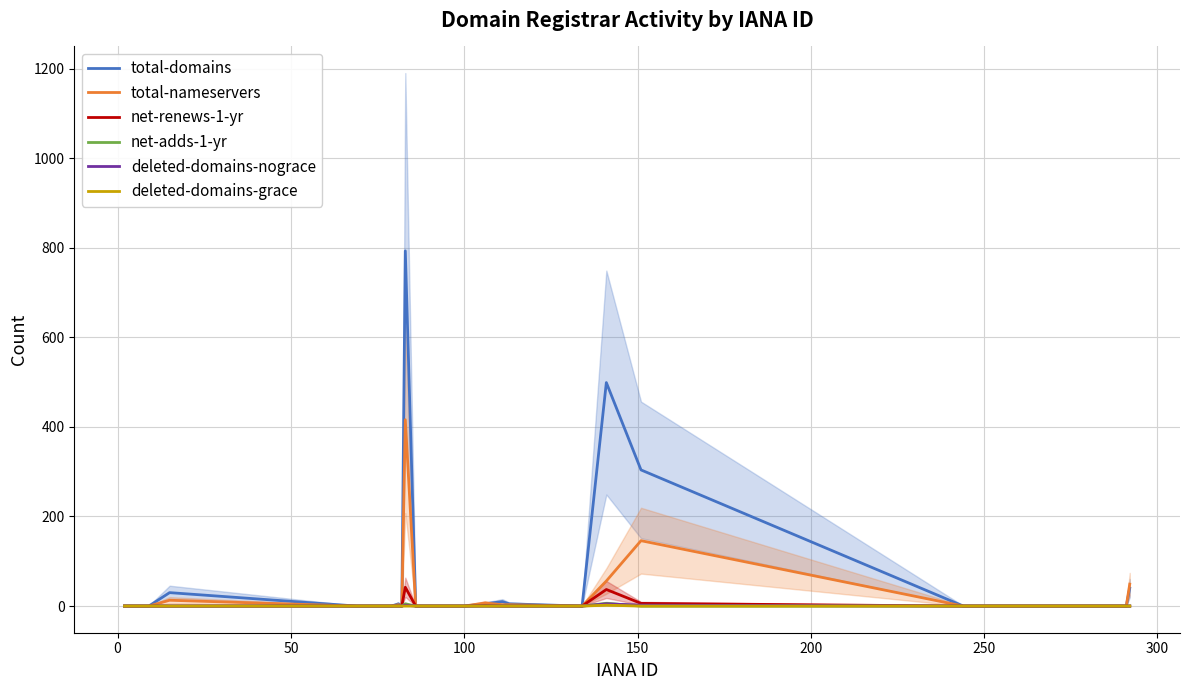

Reading left to right, transcribe all the data shown in this chart.

total-domains: 0	0	30	0	0	0	5	0	793	0	0	5	10	5	0	499	304	0	0	40
total-nameservers: 0	0	13	0	0	0	3	0	416	0	0	7	3	3	0	56	146	0	0	49
net-renews-1-yr: 0	0	0	0	0	0	0	0	42	0	0	1	0	0	0	37	6	0	0	0
net-adds-1-yr: 0	0	0	0	0	0	0	0	5	0	0	0	0	0	0	6	0	0	0	0
deleted-domains-nograce: 0	0	0	0	0	0	0	0	2	0	0	0	0	0	0	5	2	0	0	0
deleted-domains-grace: 0	0	0	0	0	0	0	0	0	0	0	0	0	0	0	2	0	0	0	0